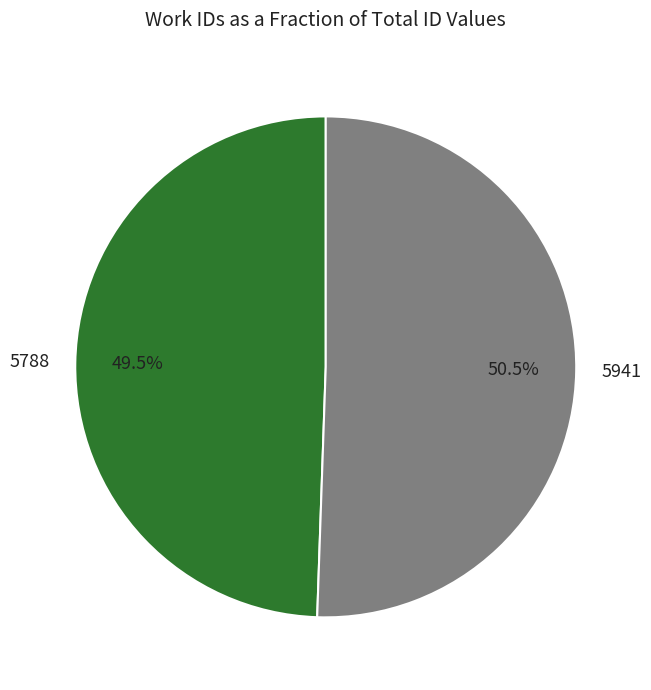

To the nearest percent, what is the difference between the 5941 and 5788 slice percentages?

1%